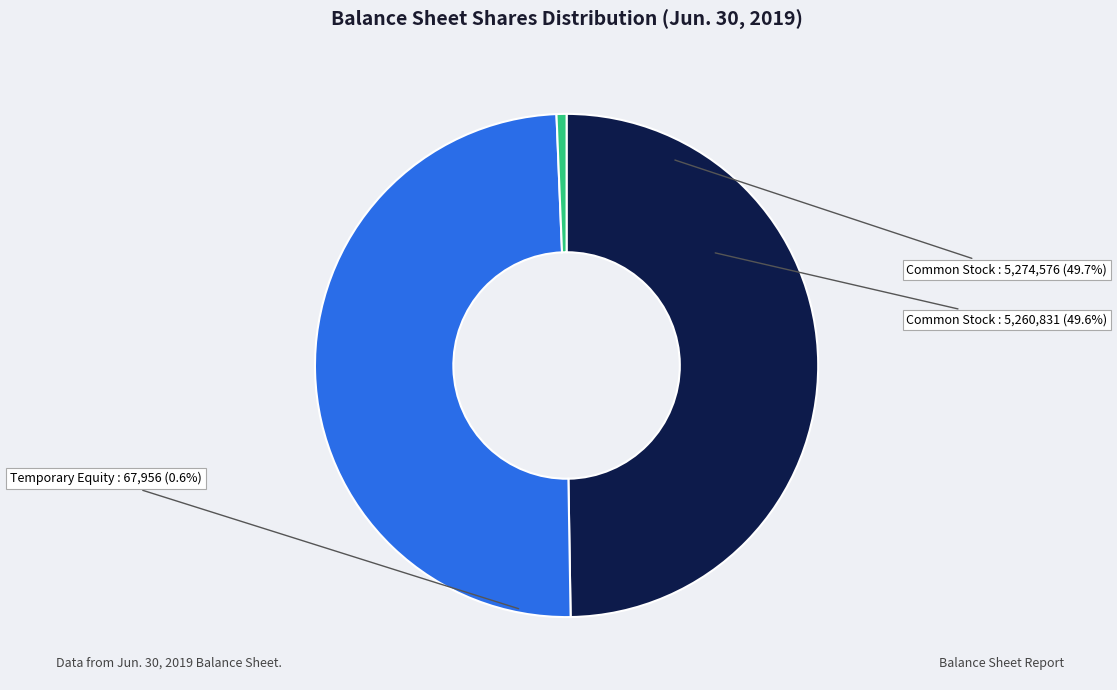

What is the largest slice in the pie chart?

Common Stock, Shares, Issued